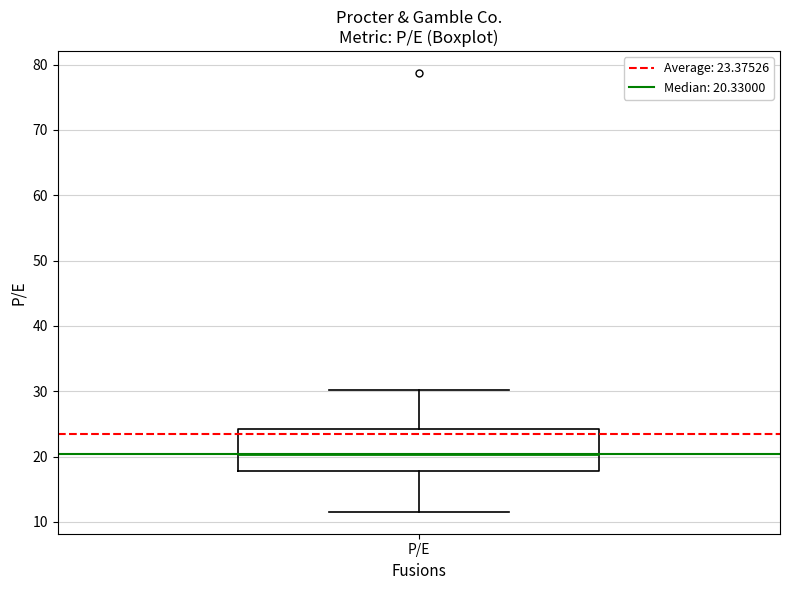

Transcribe this box plot: give where the median line is, the range the box spans, and where the two whiskers end, as read against the y-axis. The values are not printed on the chart, so give them approximately, as read against the axis.

median 20, box 18 to 24, whiskers 12 to 30